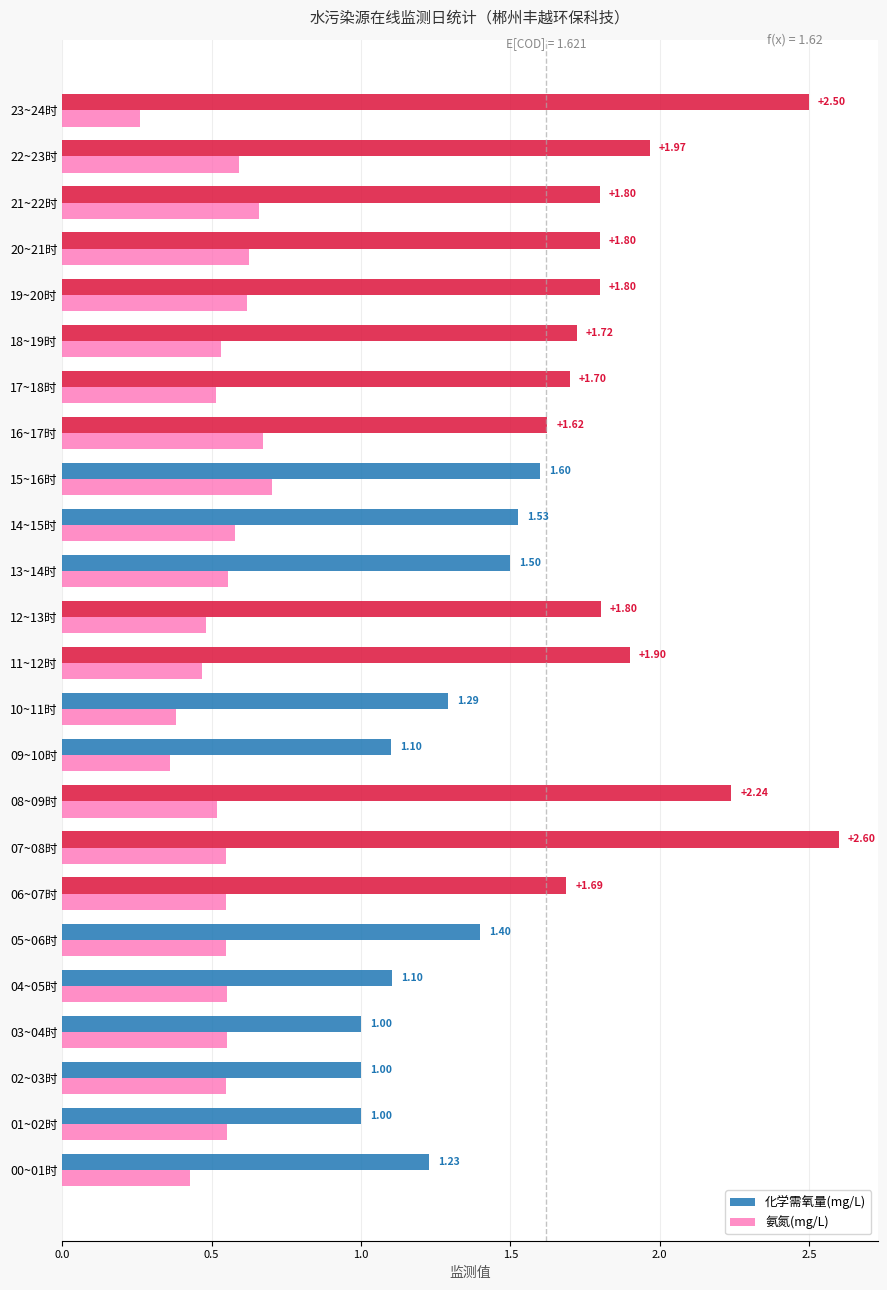

Rank the series by their maximum value, from lowest to highest.

氨氮(mg/L), 化学需氧量(mg/L)